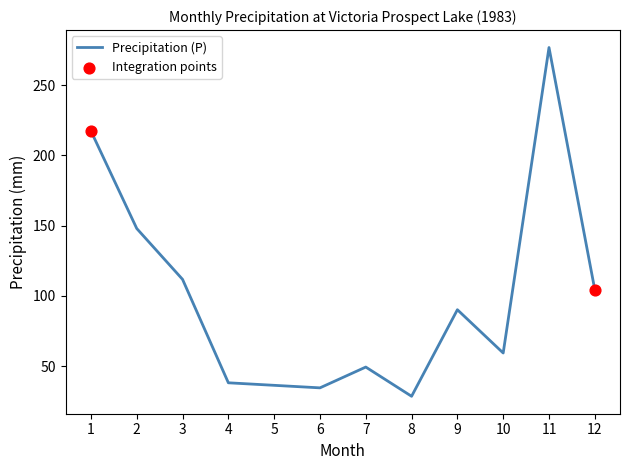

Approximately how many times larger is the value at 11 compared to 5?

7.6